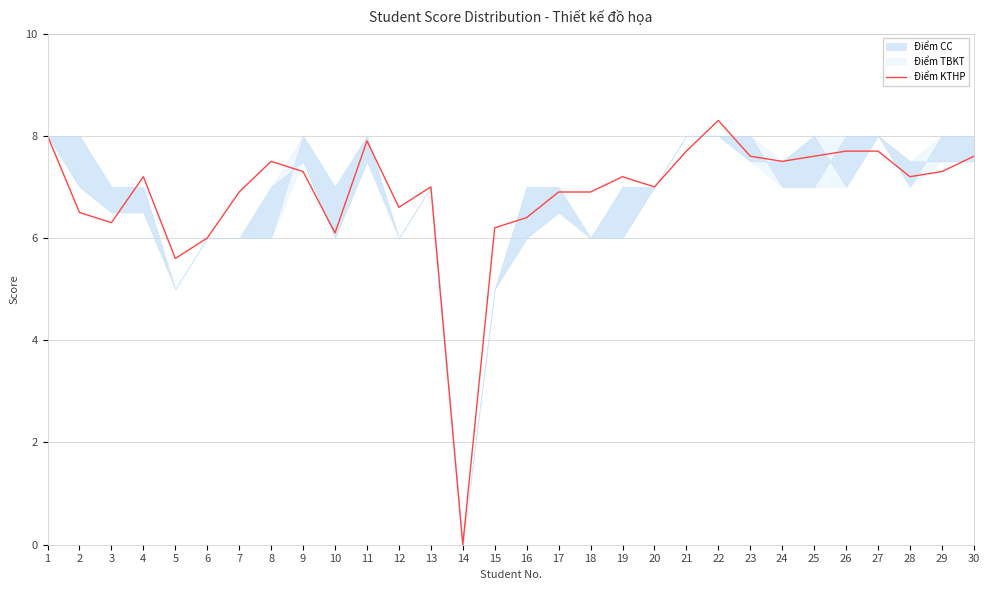

Is it true that the value at 23 is 2.7?

False